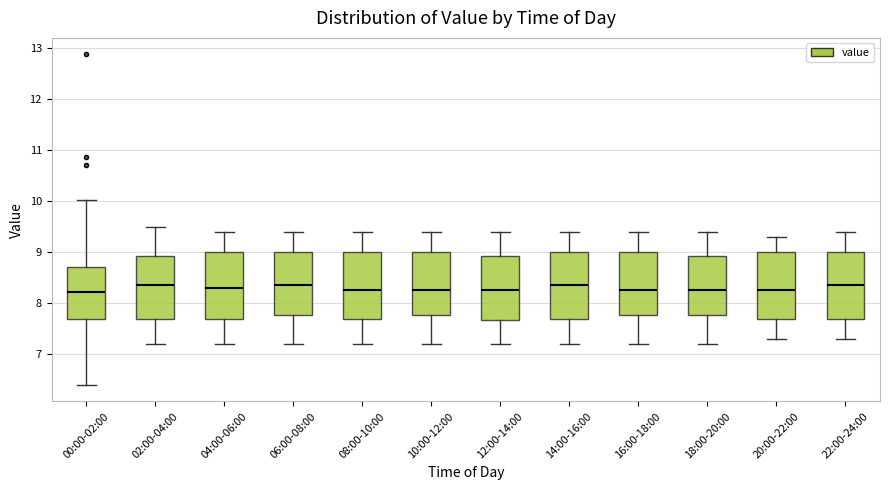

Where does the upper whisker of the box for 10:00-12:00 end on the y-axis? The values are not printed on the chart, so give them approximately, as read against the axis.

9.4